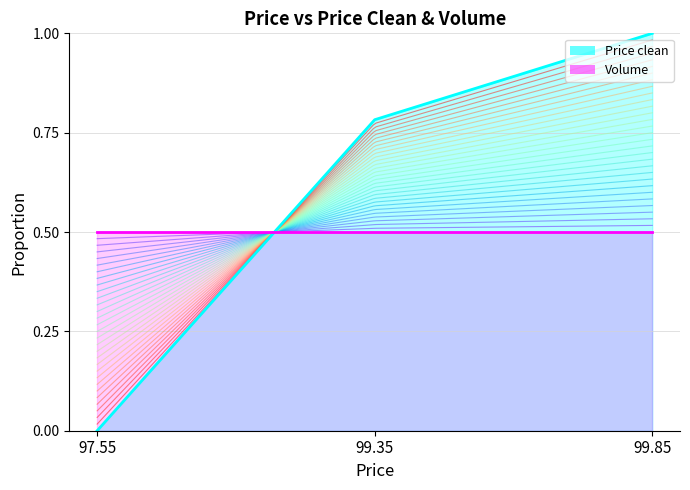

Which label corresponds to the smallest value in the chart?

97.55